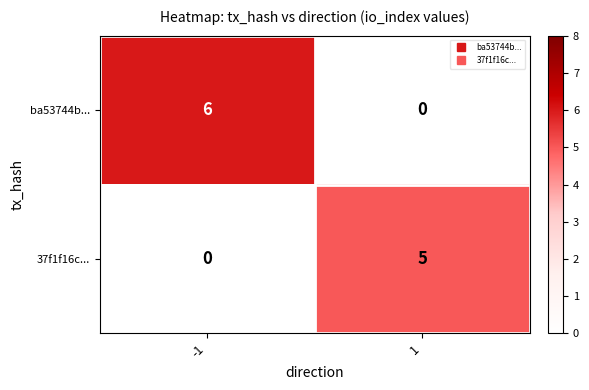

Reading left to right, transcribe all the data shown in this chart.

ba53744b...: 6	0
37f1f16c...: 0	5